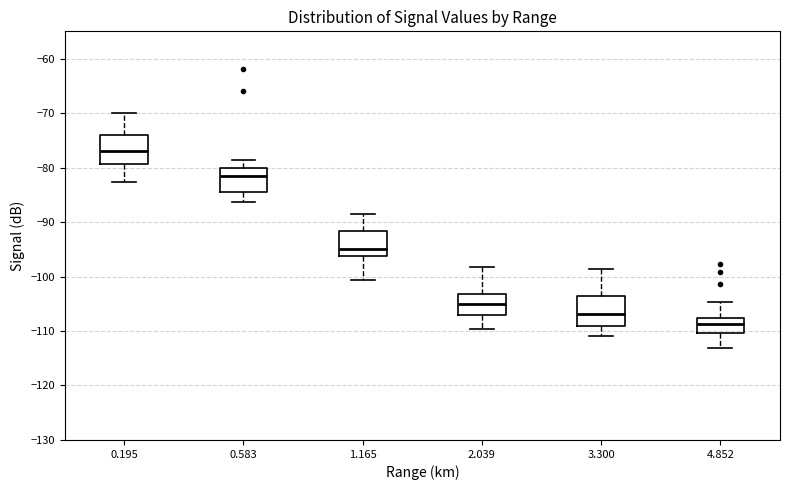

Reading left to right, transcribe this box plot: for each box, give where its median line is, the range the box spans, and where its two whiskers end, as read against the y-axis. The values are not printed on the chart, so give them approximately, as read against the axis.

0.195: median -77, box -79 to -74, whiskers -83 to -70
0.583: median -81, box -84 to -80, whiskers -86 to -79
1.165: median -95, box -96 to -92, whiskers -101 to -88
2.039: median -105, box -107 to -103, whiskers -110 to -98
3.300: median -107, box -109 to -104, whiskers -111 to -99
4.852: median -109, box -110 to -108, whiskers -113 to -105